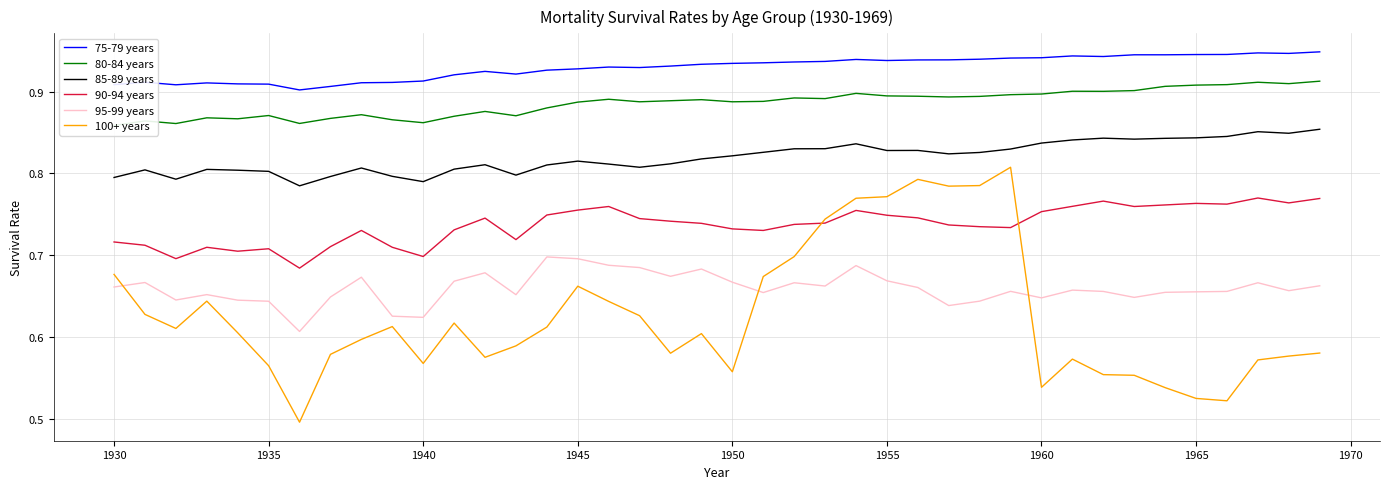

Count the number of data series in this chart.

6